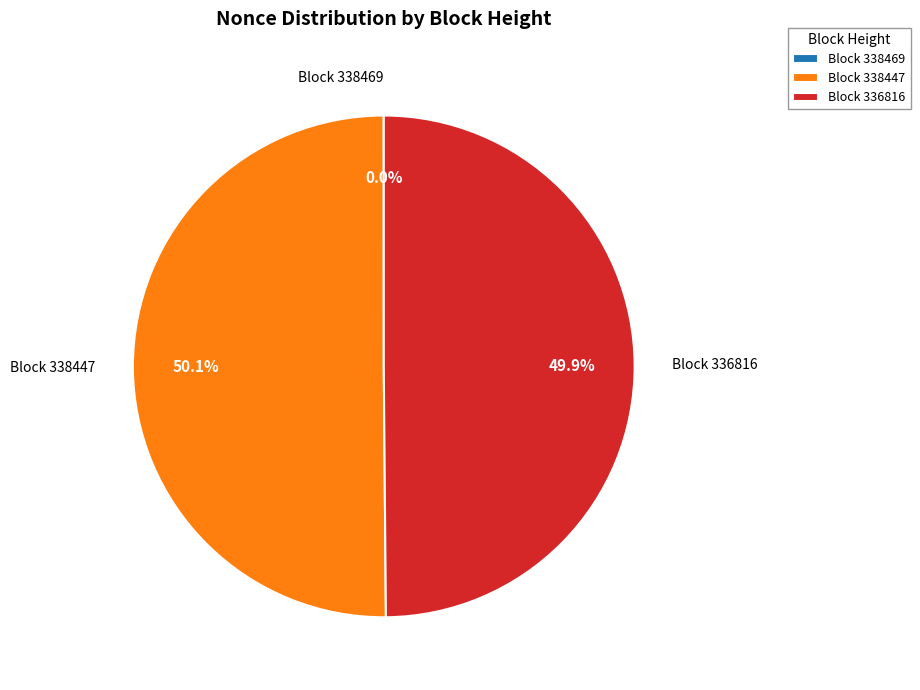

Combined, do Block 336816 and Block 338447 account for over 50%?

Yes